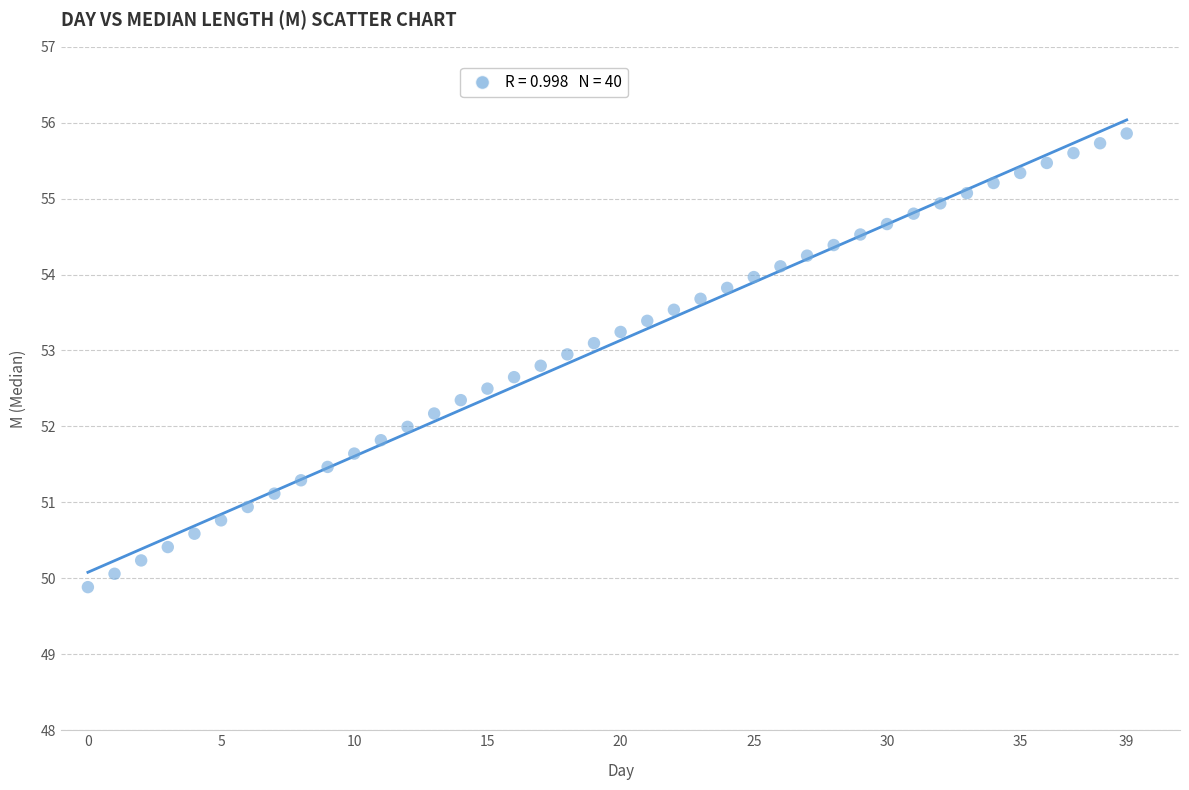

What is the range of Y values (max minus min)?

6.0